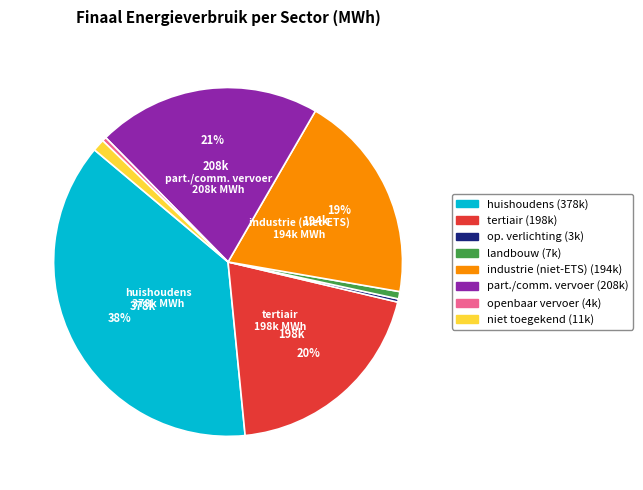

How many slices are in this pie chart?

8